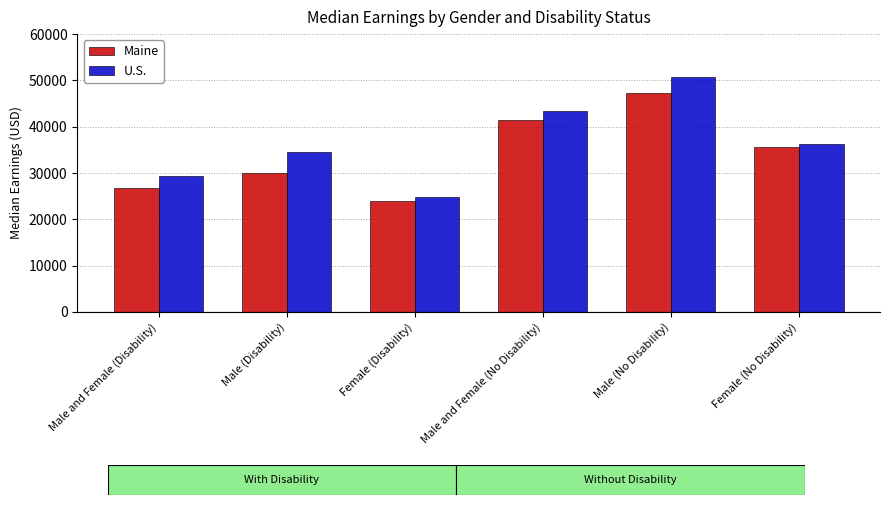

What position from the right is Female (No Disability)?

1